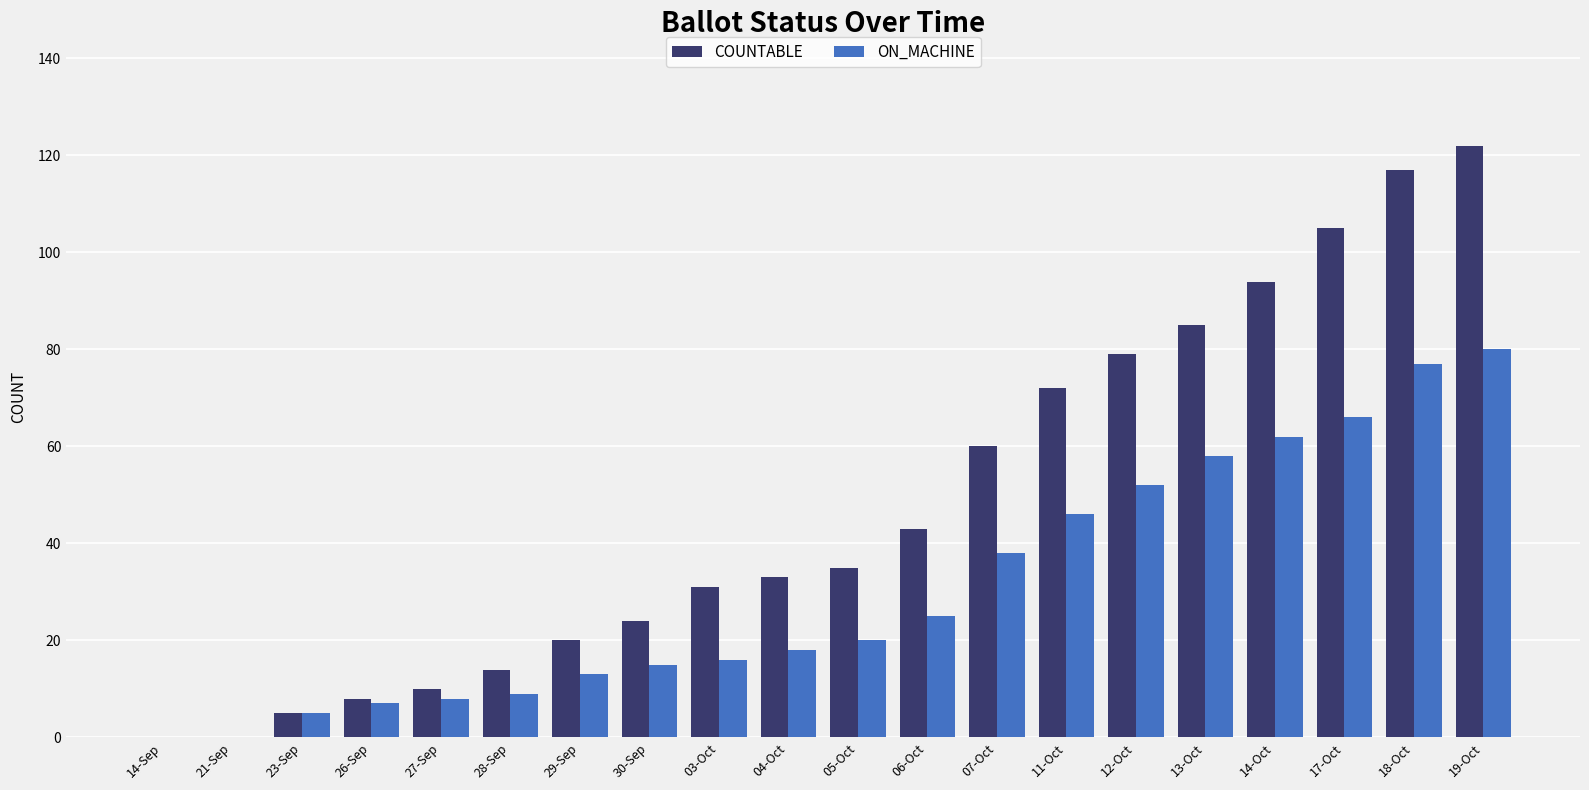

What is the total value across all series at 27-Sep?

18